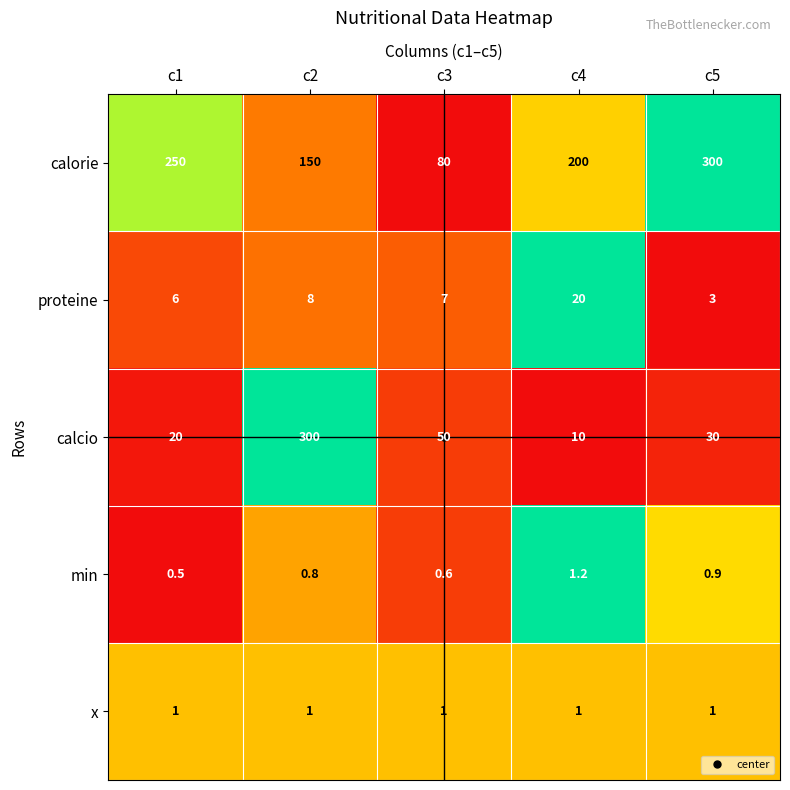

What is the spread (max minus min) of values at c2?

299.2